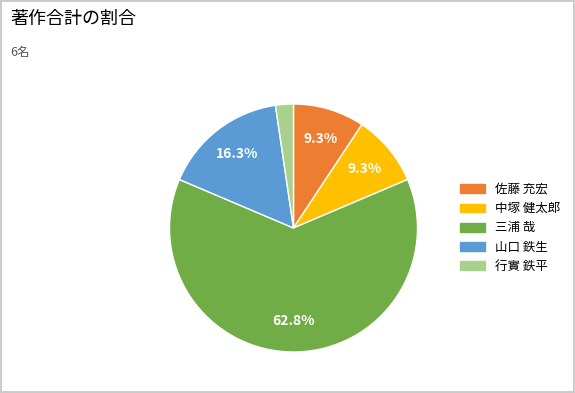

Is there a majority slice in this chart?

Yes